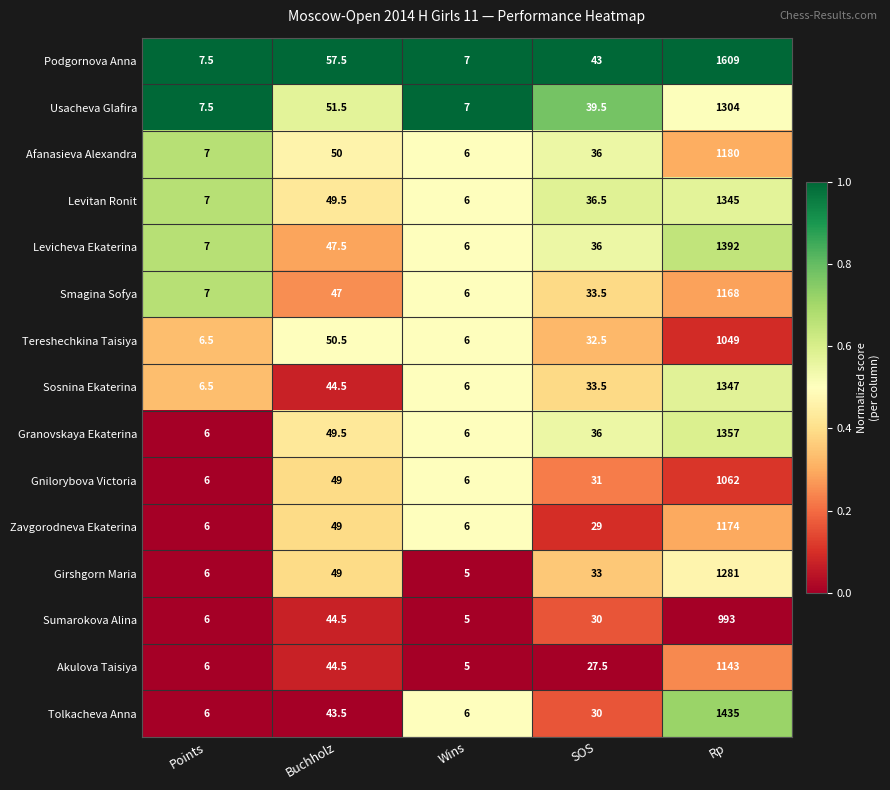

Is the value of Sosnina Ekaterina at Rp greater than the value of Usacheva Glafira at Rp?

Yes